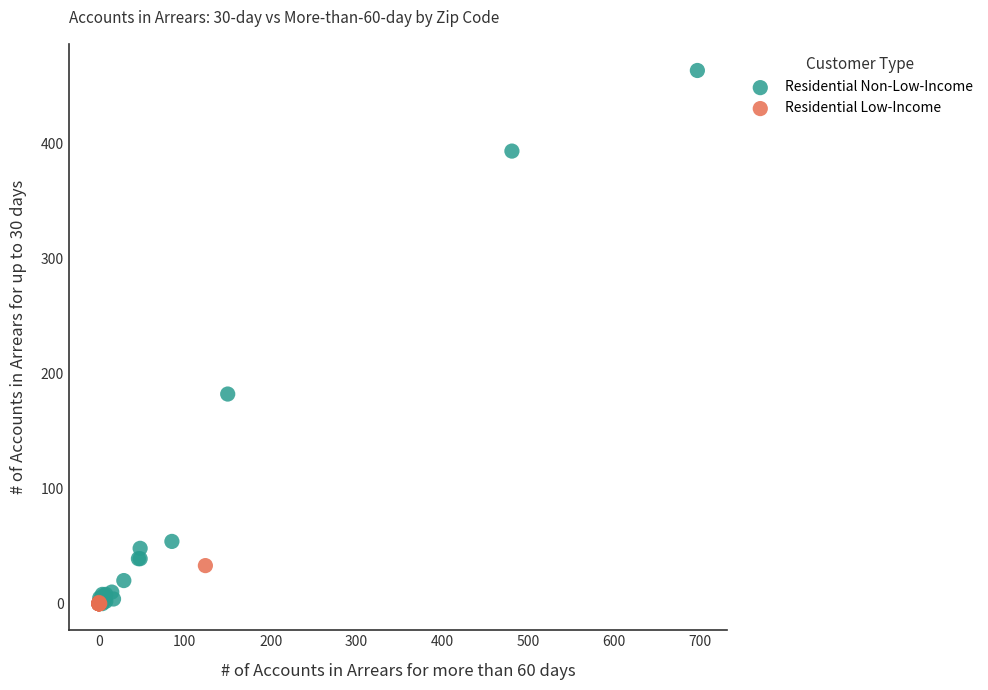

Which series reaches the maximum Y coordinate?

Residential Non-Low-Income